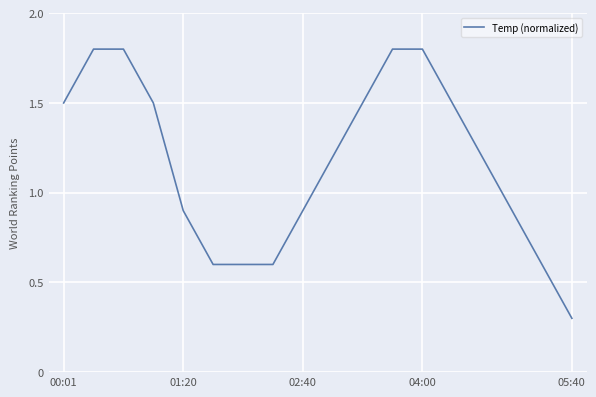

What is the maximum value shown in the chart?

1.8